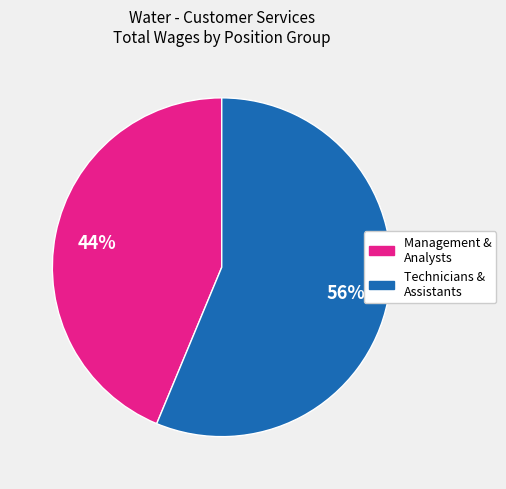

Is there a majority slice in this chart?

Yes